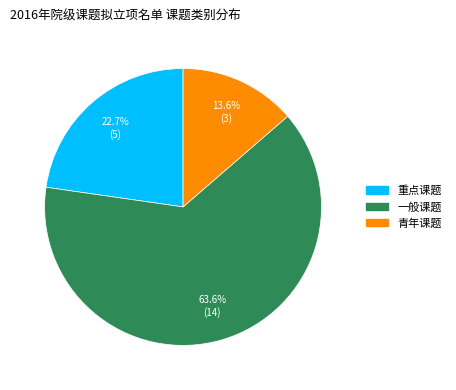

What is the total percentage of 重点课题 and 一般课题?

86.4%